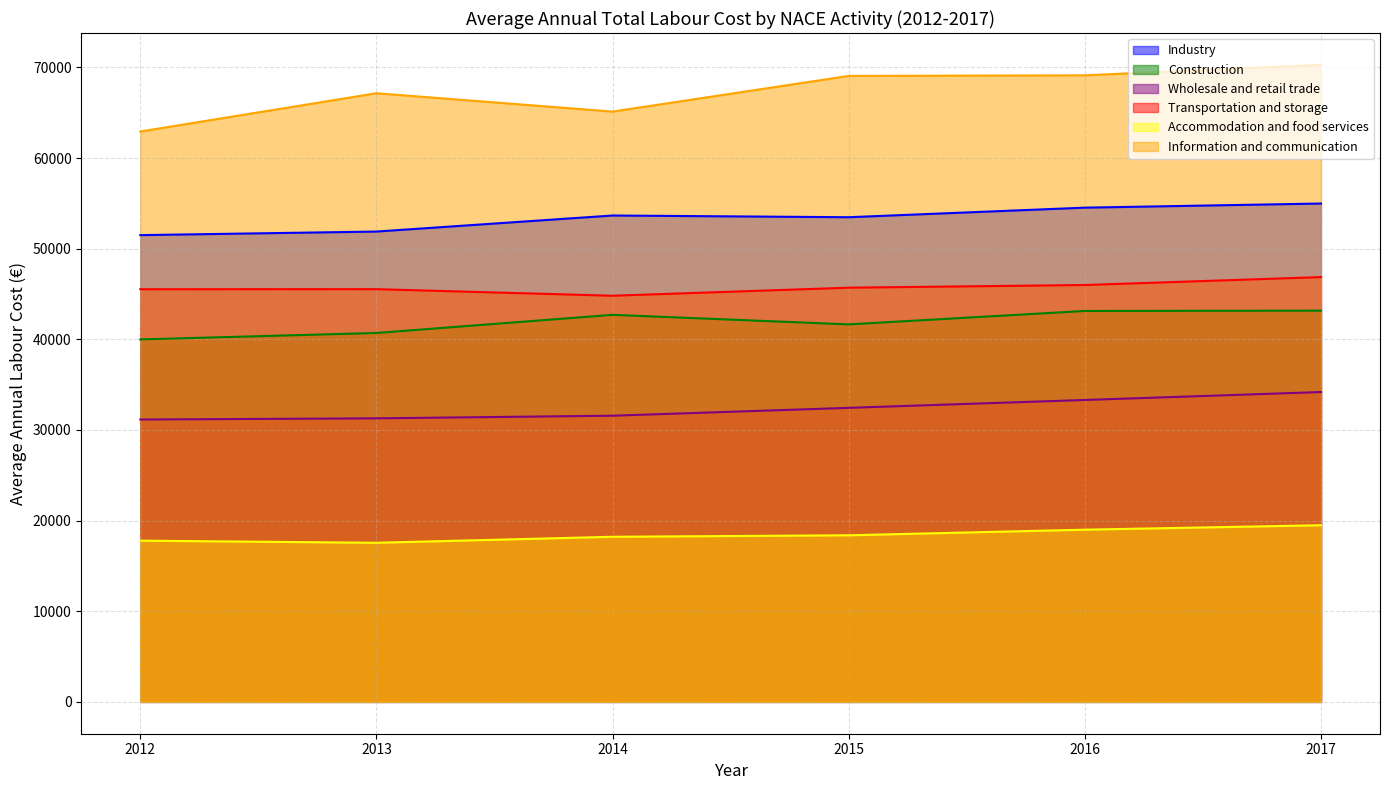

Count the number of data series in this chart.

6